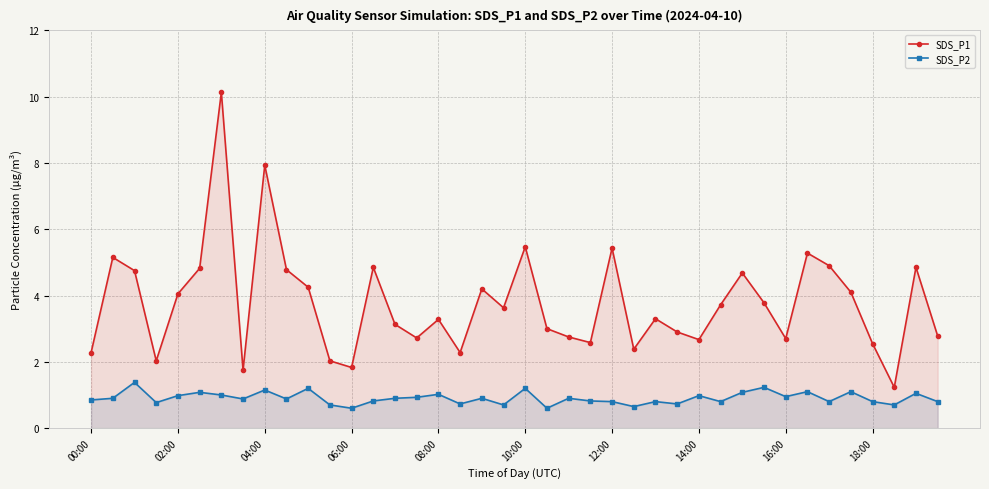

Which series has the largest total across all categories?

SDS_P1